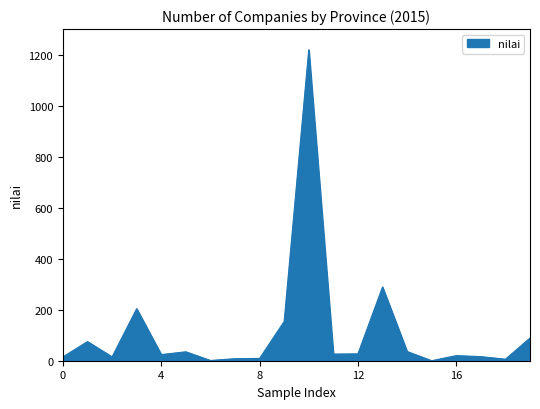

What is the maximum value shown in the chart?

1219